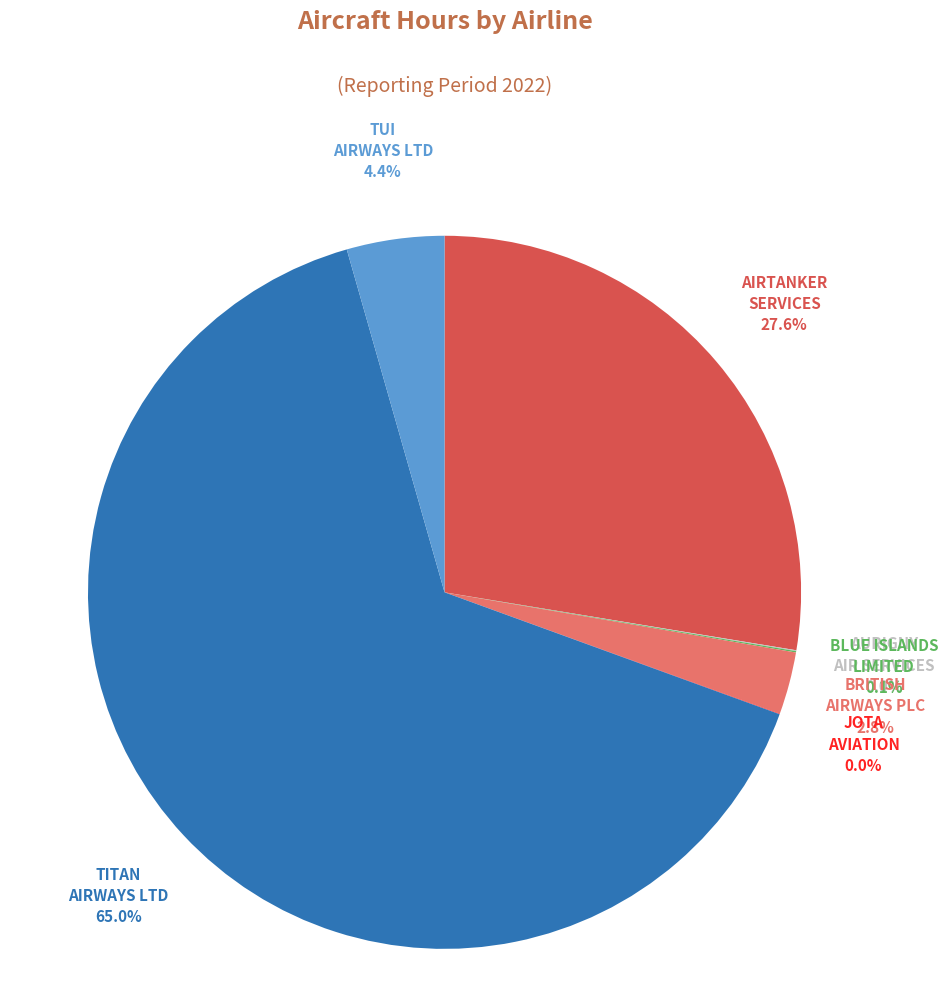

Is there a majority slice in this chart?

Yes